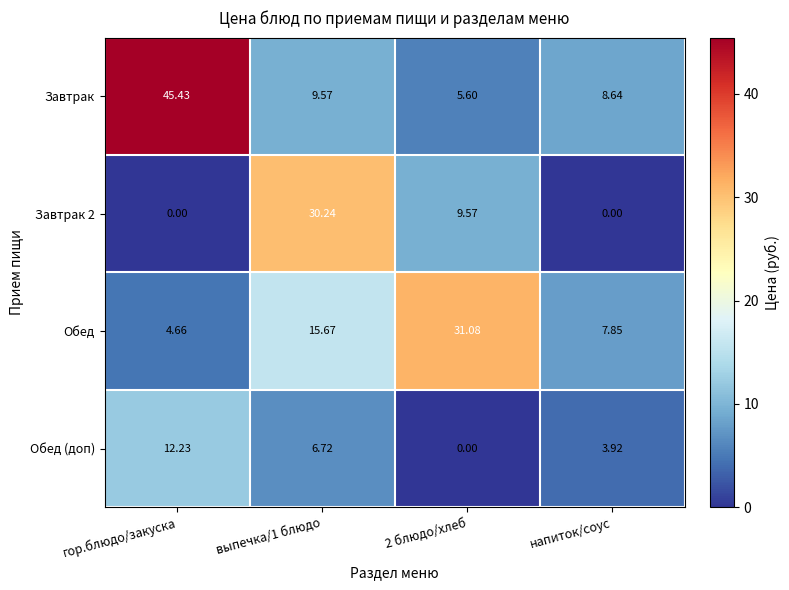

Which series has the largest range (max minus min)?

Завтрак